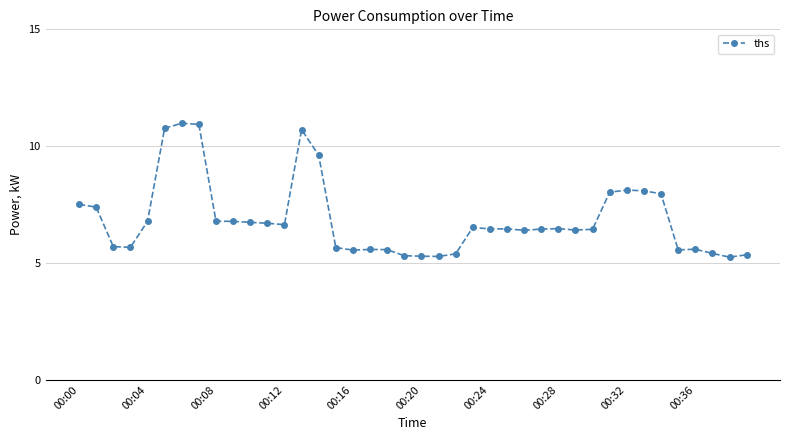

How many data points are above 6?

25